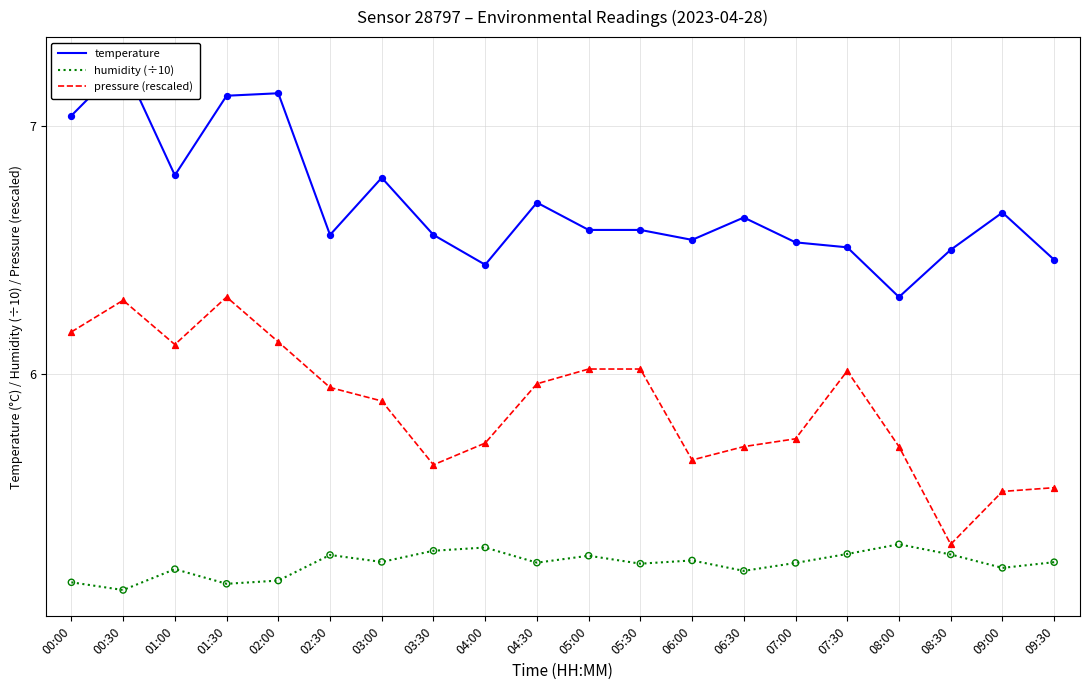

What is the total value across all series at 07:30?

17.8